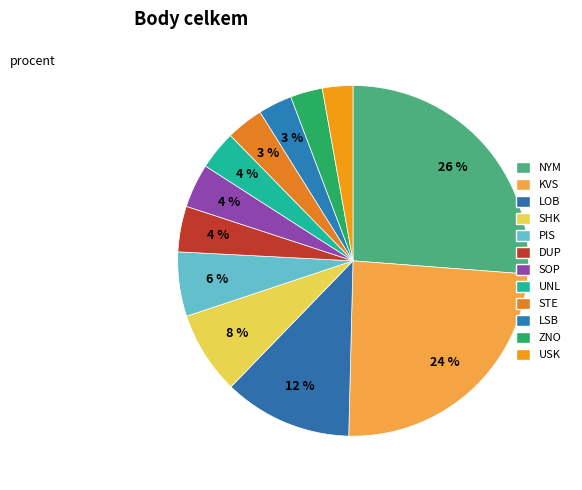

What percentage do LSB and SHK together represent?

10.8%